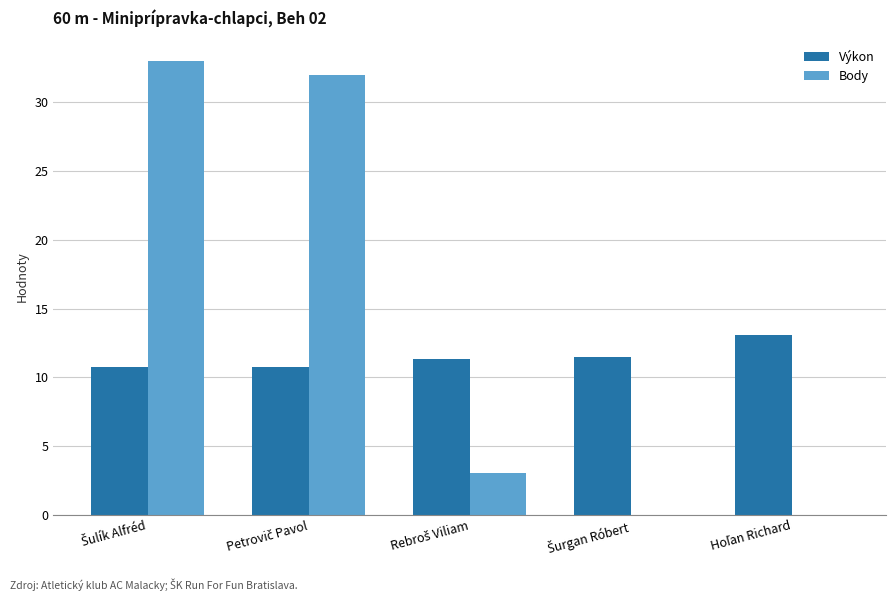

What is the greatest value displayed?

33.0